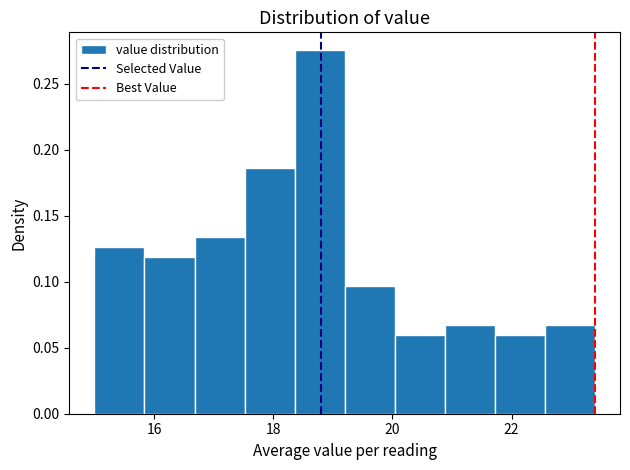

Reading left to right, list every bar in this chart as the range it spans on the x-axis followed by its height. Neither the bar edges nor the heights are printed on the chart, so give them approximately, as read against the axes.

15.00 to 15.84: 0.125
15.84 to 16.68: 0.120
16.68 to 17.52: 0.135
17.52 to 18.36: 0.185
18.36 to 19.20: 0.275
19.20 to 20.04: 0.095
20.04 to 20.88: 0.060
20.88 to 21.72: 0.065
21.72 to 22.56: 0.060
22.56 to 23.40: 0.065